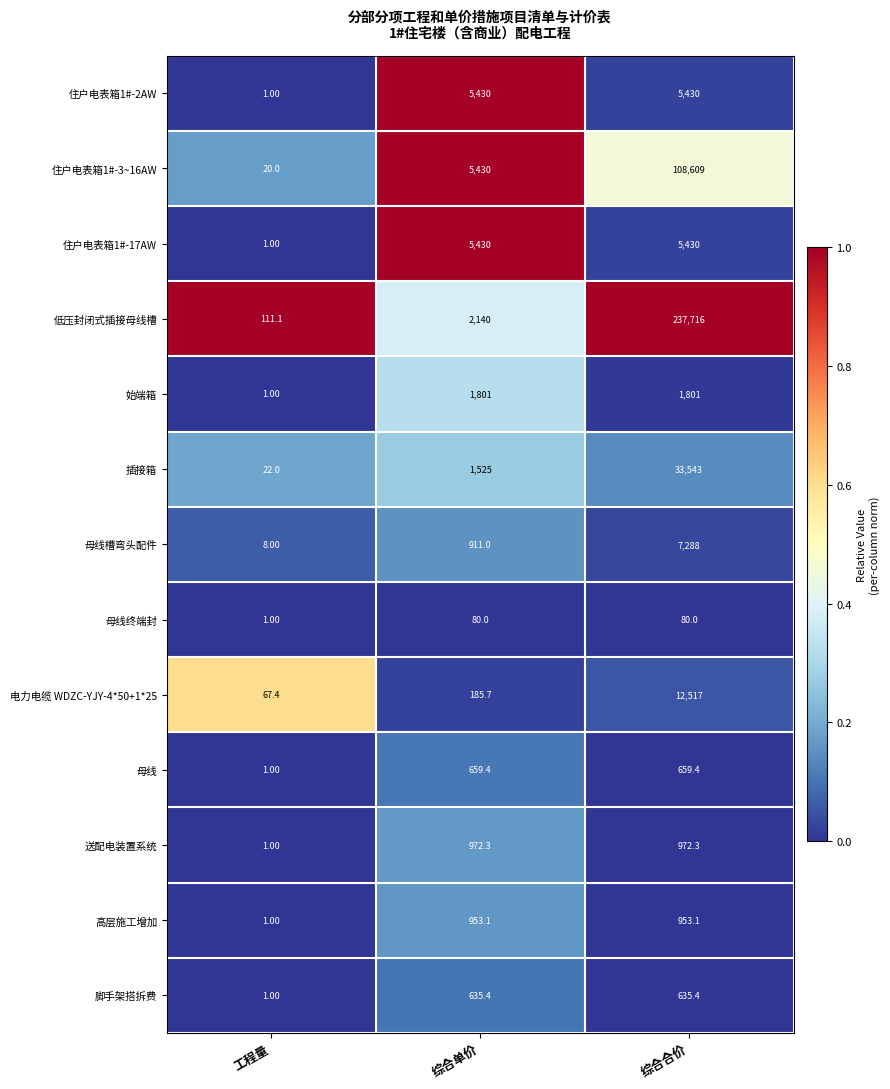

At which category does the chart reach its minimum across all series?

工程量